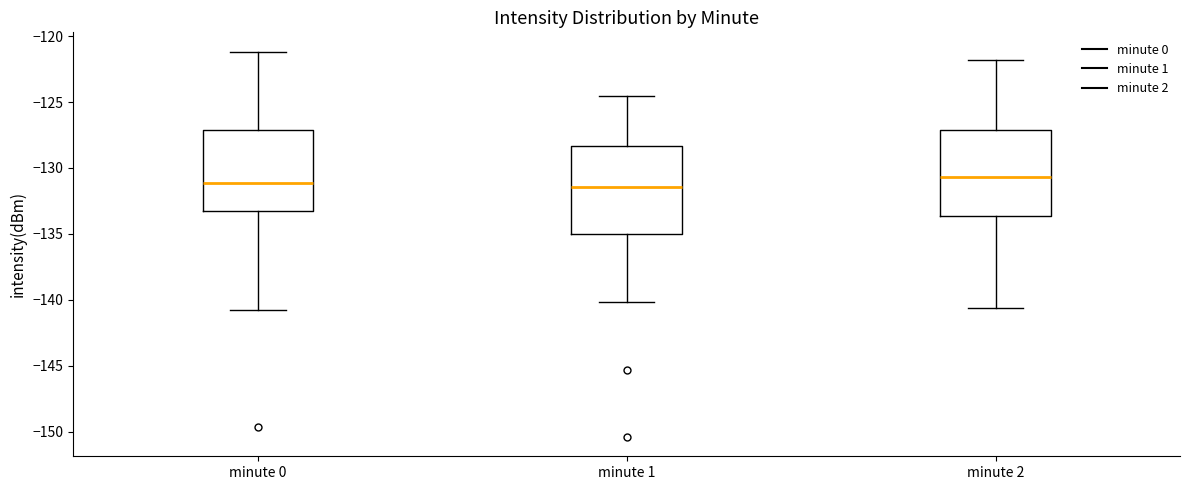

Reading left to right, read every box against the y-axis: the position of its median line, the range the box covers, and the ends of its whiskers. The values are not printed on the chart, so give them approximately, as read against the axis.

minute 0: median -131.0, box -133.5 to -127.0, whiskers -141.0 to -121.0
minute 1: median -131.5, box -135.0 to -128.5, whiskers -140.0 to -124.5
minute 2: median -130.5, box -133.5 to -127.0, whiskers -140.5 to -122.0